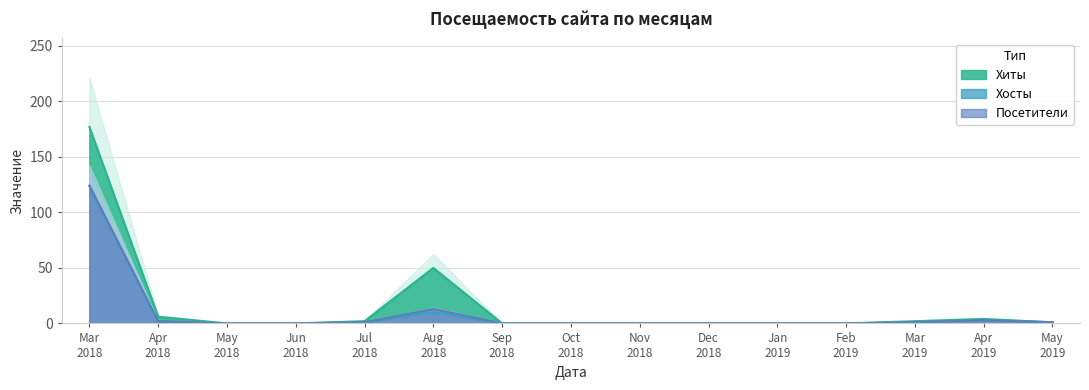

What are all the series names shown in the legend?

Хиты, Хосты, Посетители